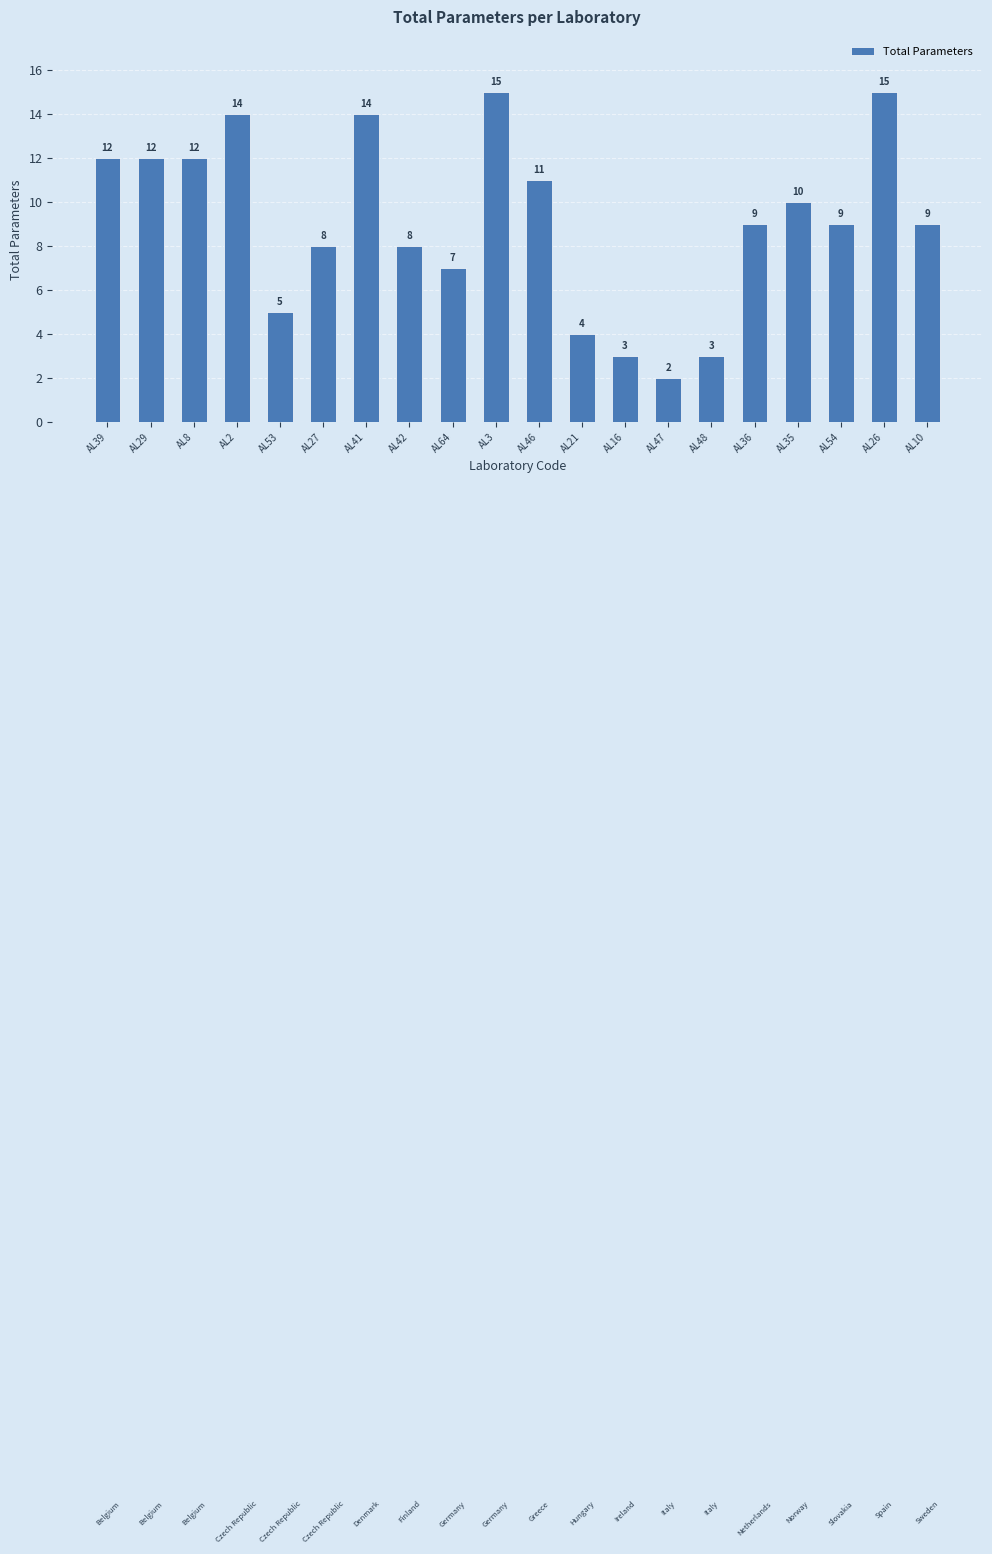

How many data points are less than 9?

8